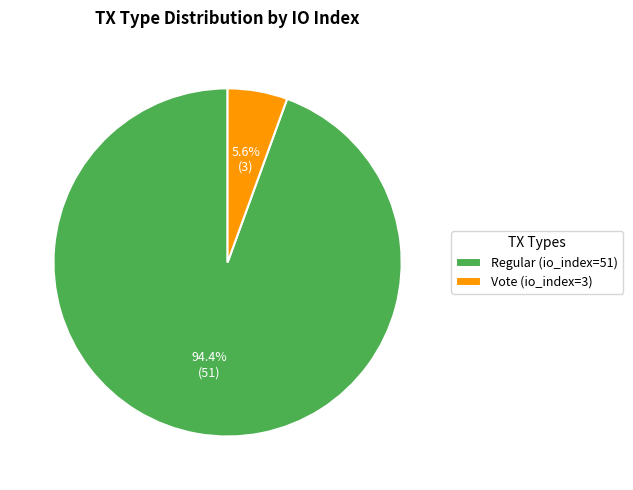

Rank the categories by value from lowest to highest.

Vote (io_index=3), Regular (io_index=51)